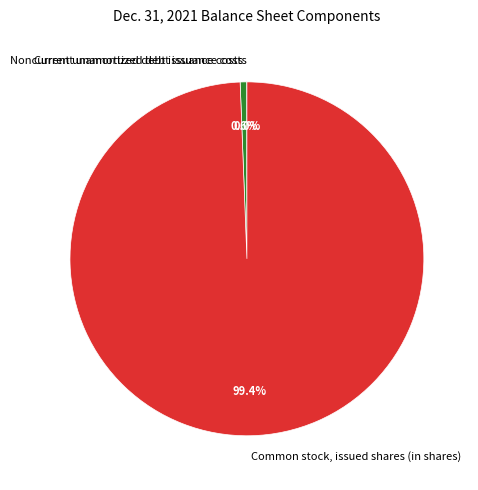

Combined, do Noncurrent unamortized debt issuance costs and Common stock, issued shares (in shares) account for over 50%?

Yes